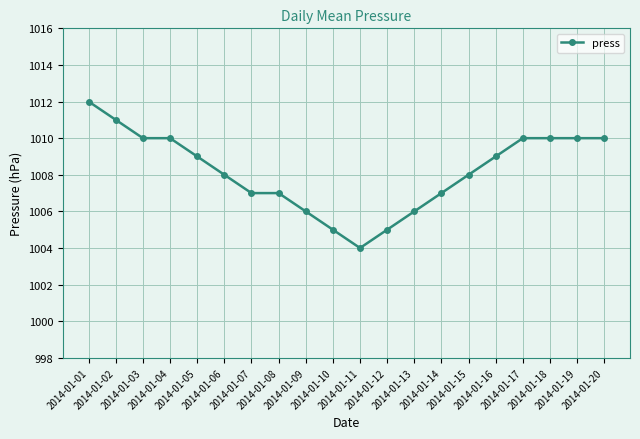

Does the chart display data point markers on the line(s)?

Yes